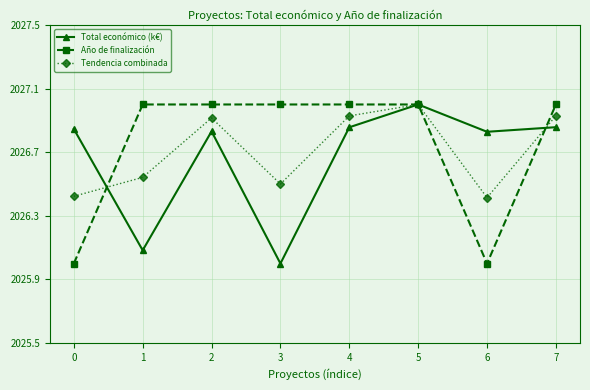

How many interior local peaks does the Total económico (k€) series have?

2